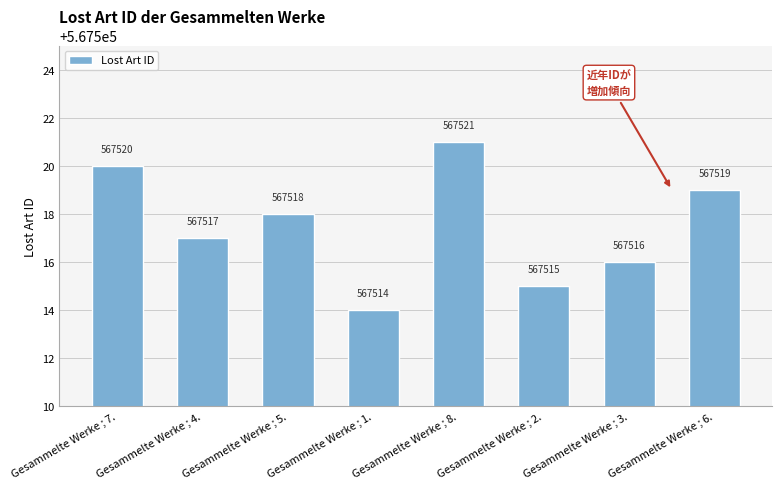

Is it true that the value at Gesammelte Werke ; 6. is 567519?

True